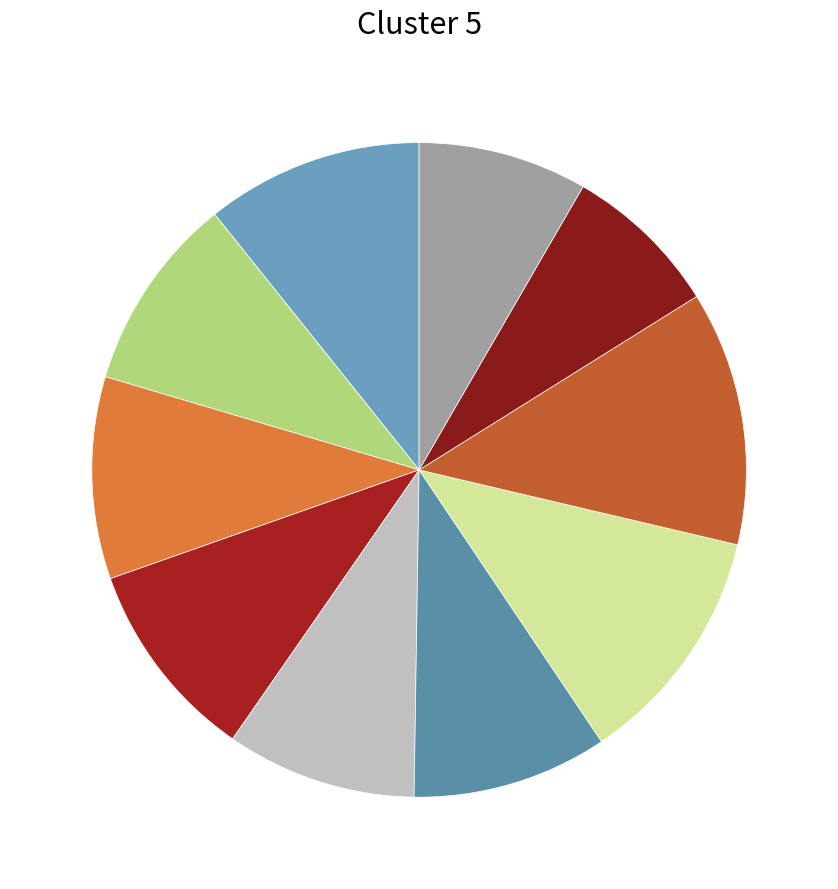

Is there any slice that represents more than half of the pie?

No